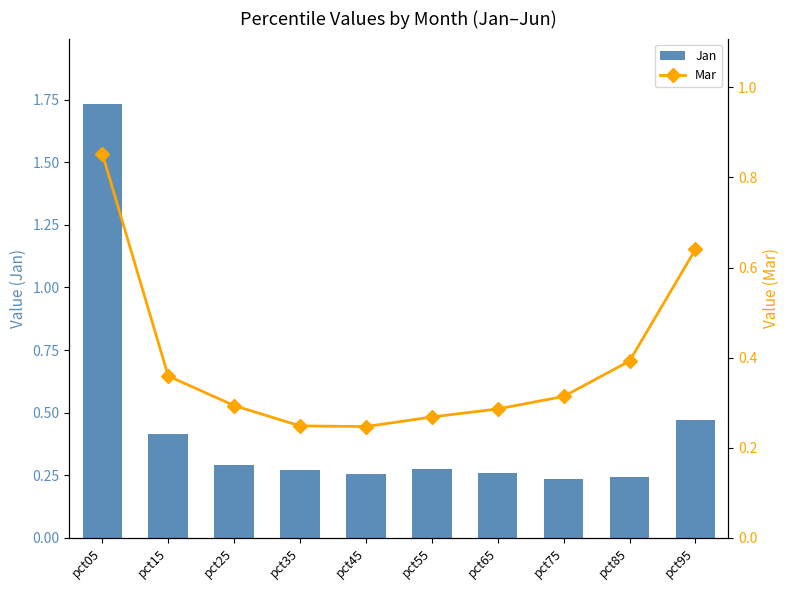

Which series changed the most between pct15 and pct25?

Jan